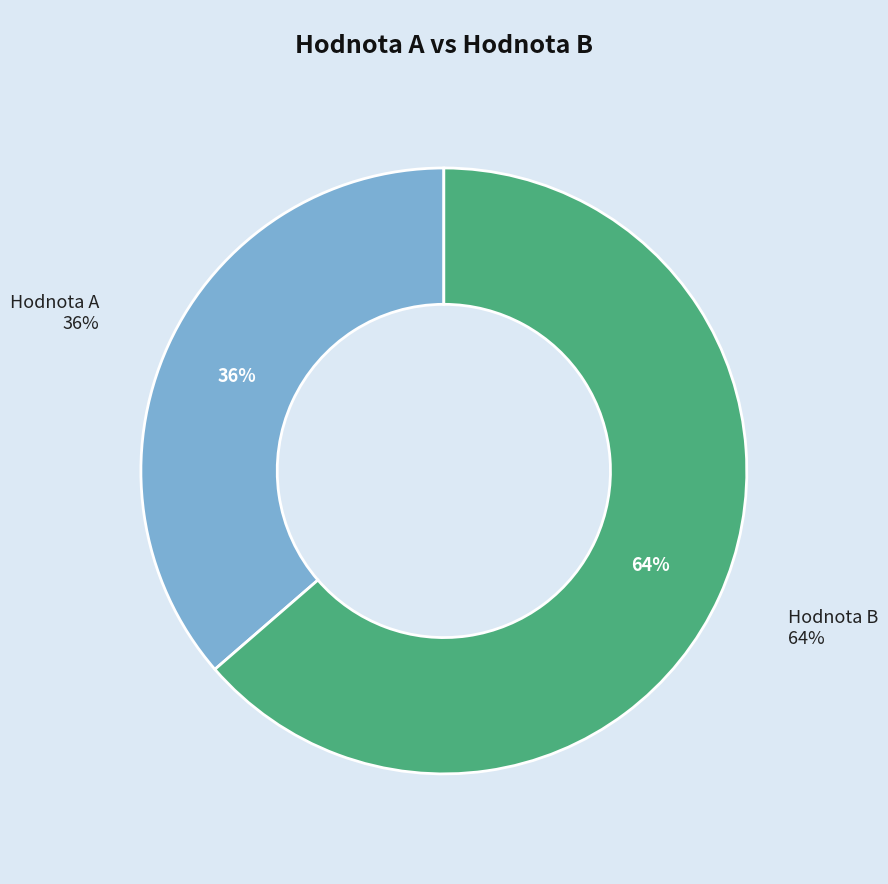

To the nearest percent, what percentage of the pie is Hodnota B?

64%